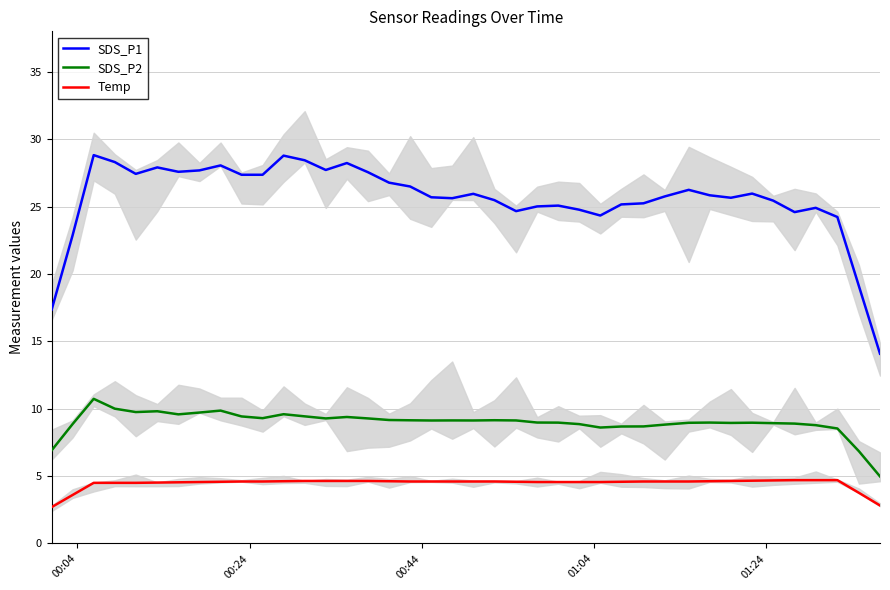

True or false: Temp and SDS_P1 intersect in this chart.

False